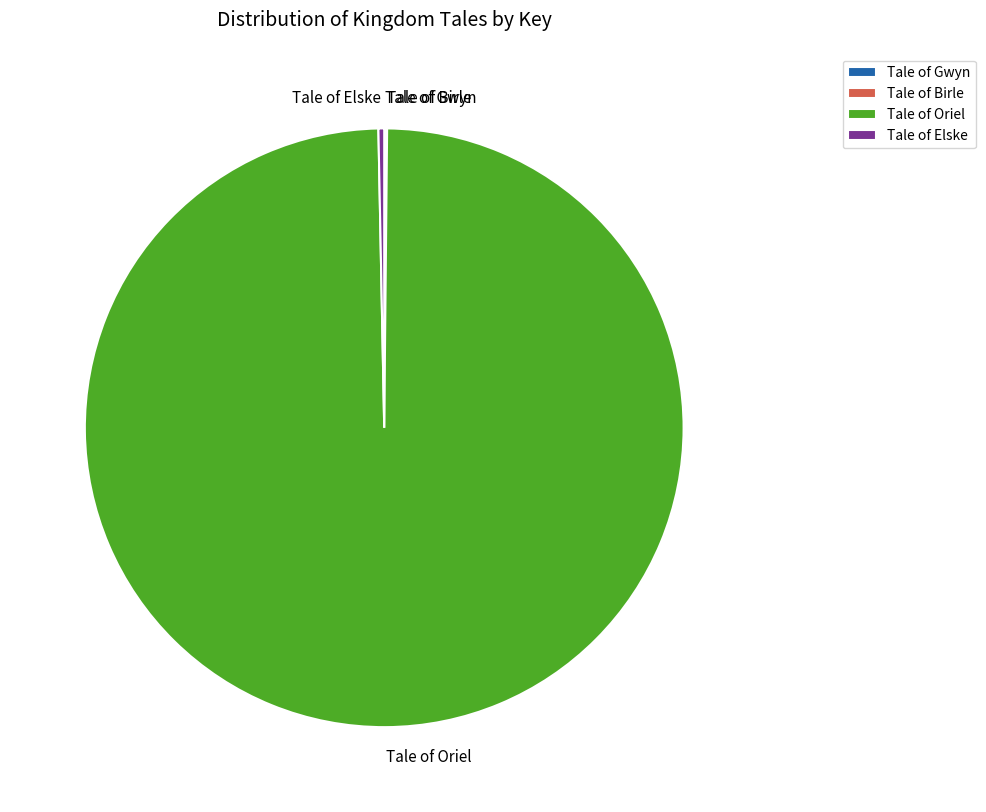

Which slice is the largest?

Tale of Oriel